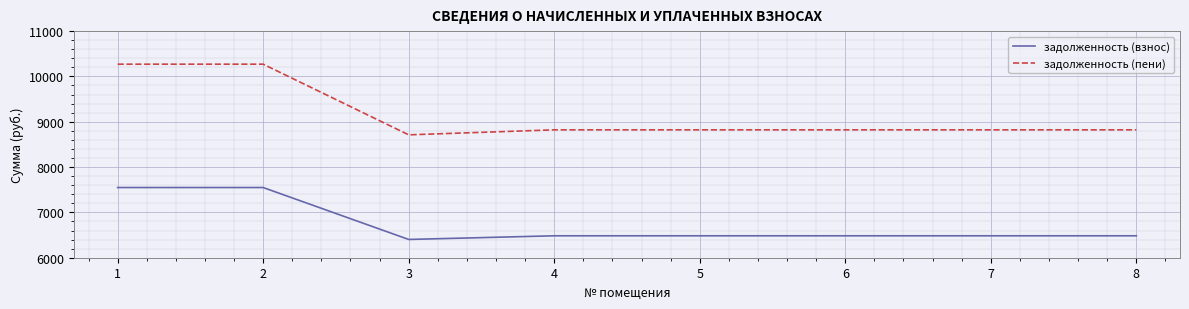

At 6, list the series in order from smallest to largest.

задолженность (взнос), задолженность (пени)